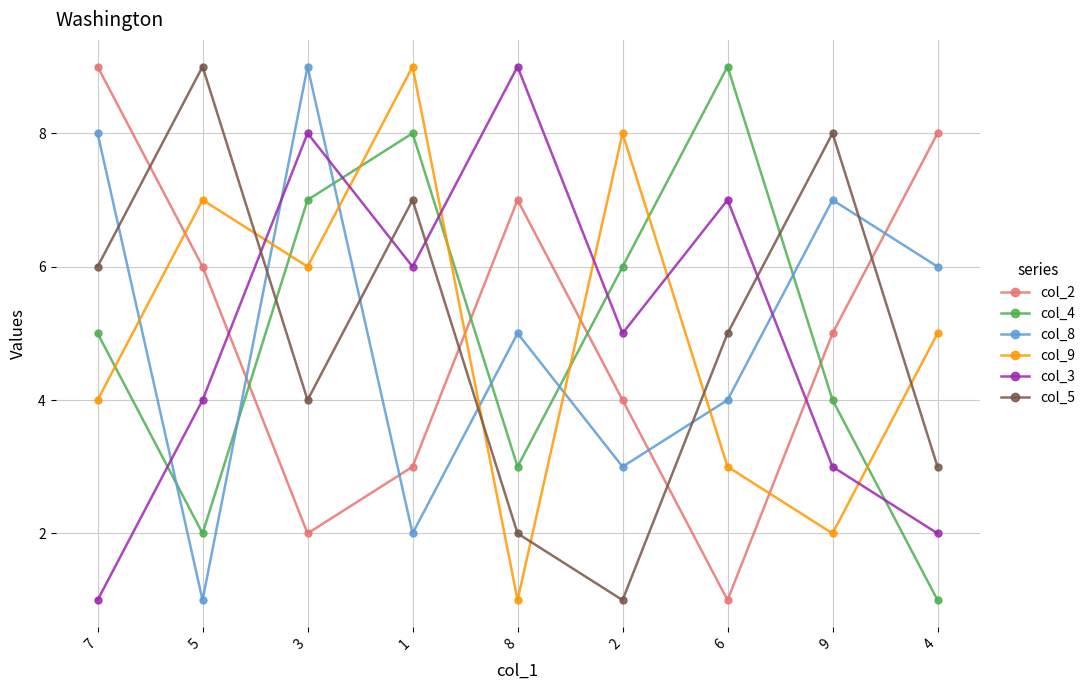

Between 1 and 4, which series saw the biggest shift?

col_4